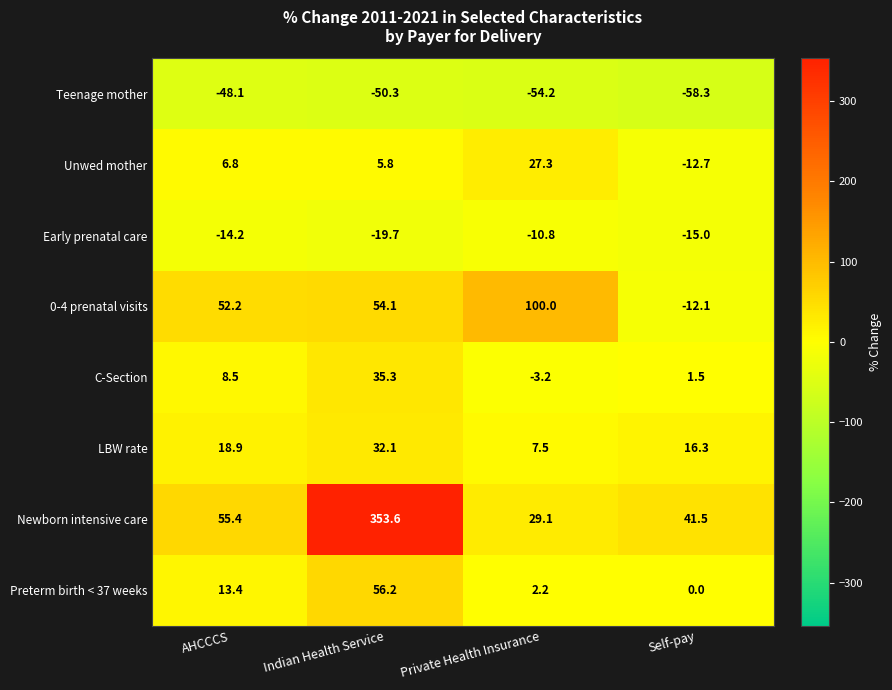

Between Private Health Insurance and Self-pay, which series saw the biggest shift?

0-4 prenatal visits